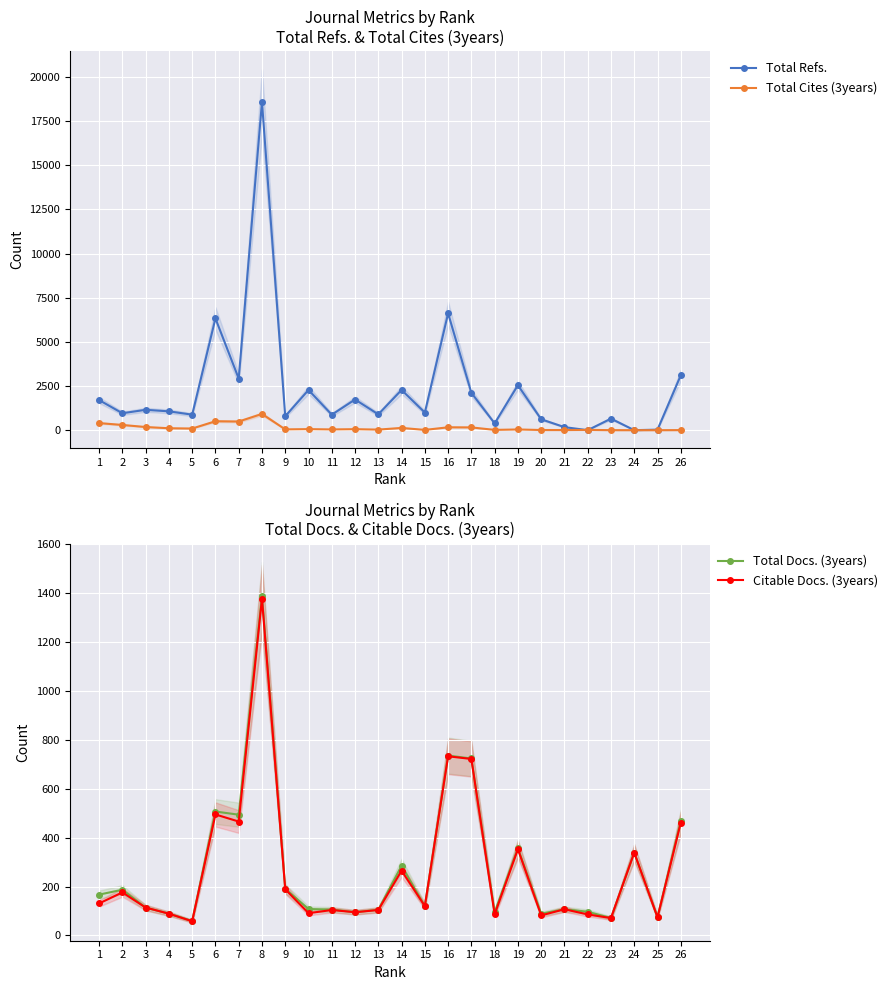

The value of Total Refs. at 14 is 2277. True or false?

True